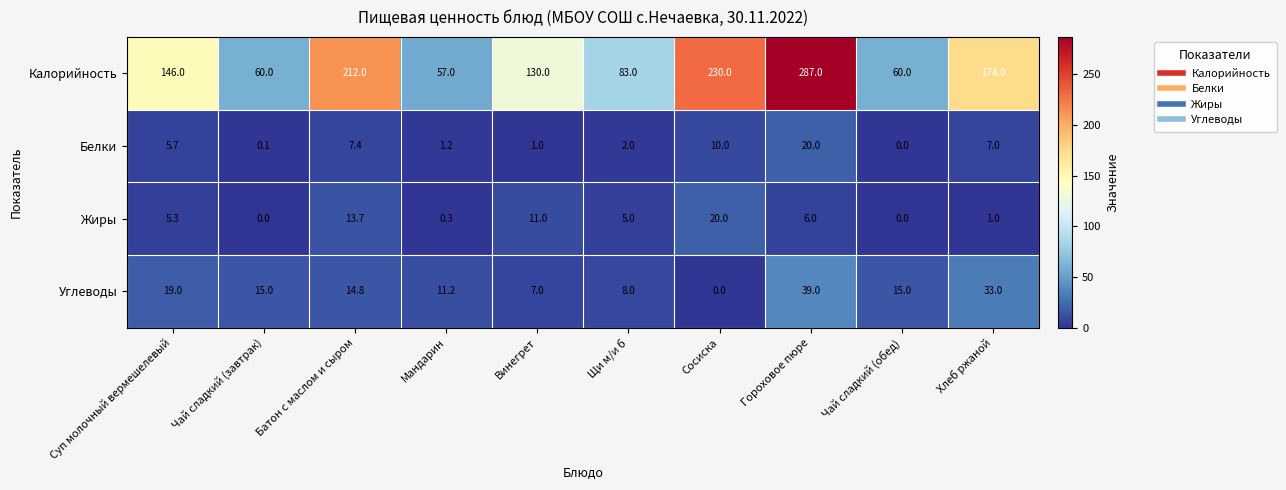

What is the sum of all Белки values?

54.4